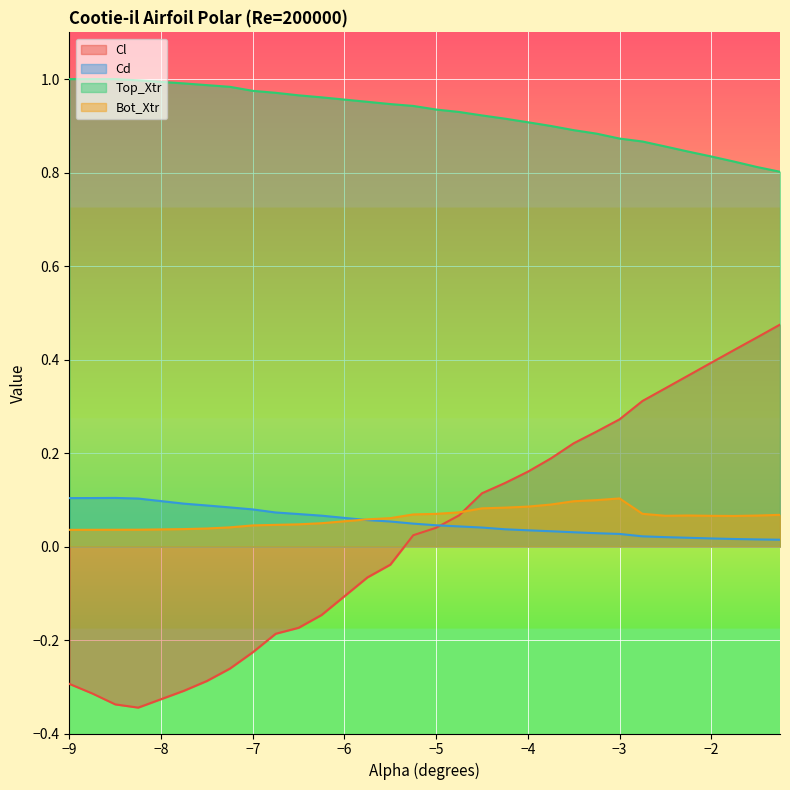

Which series has the widest spread of values?

Cl